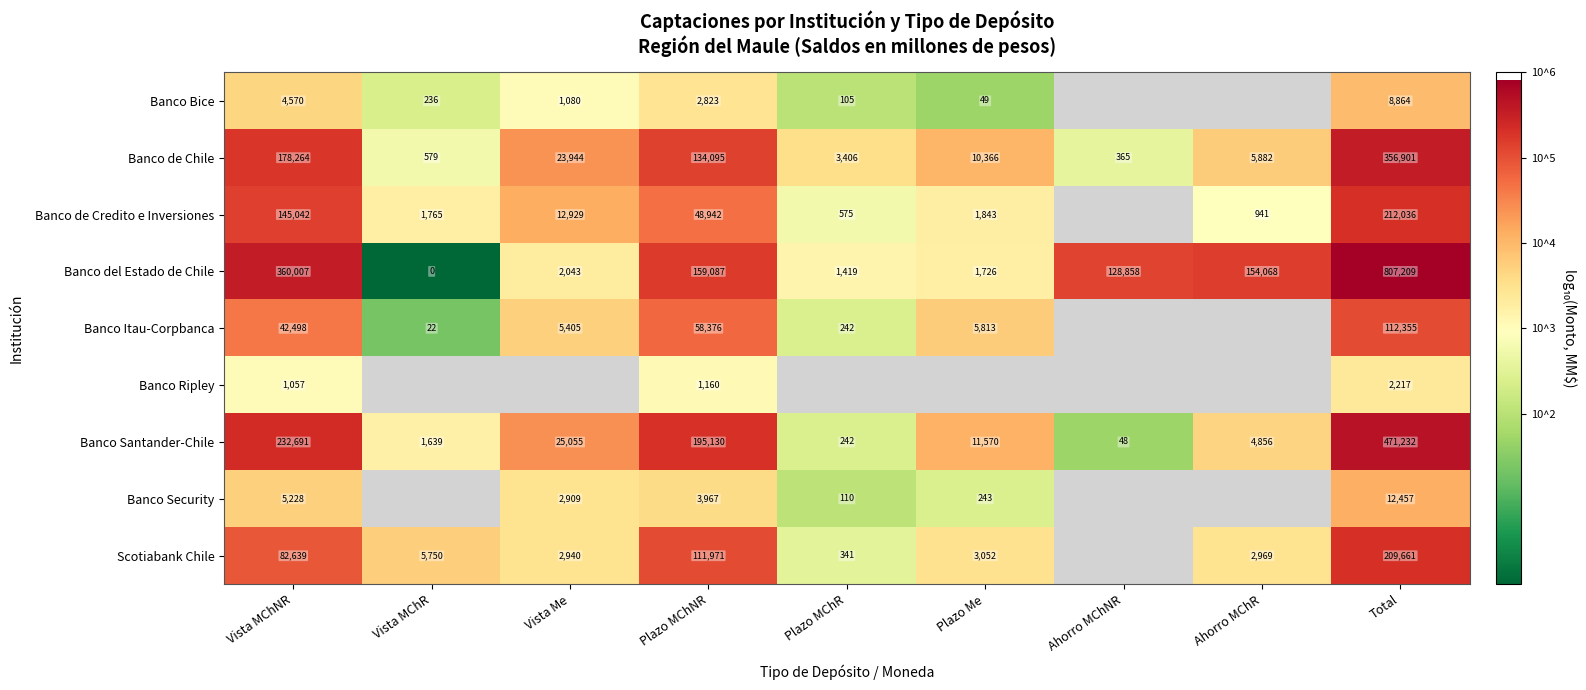

Is the value of Banco Santander-Chile at Ahorro MChNR greater than the value of Banco de Credito e Inversiones at Plazo Me?

No